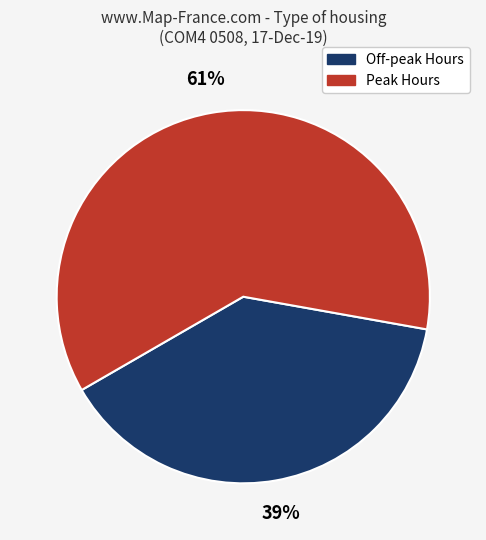

Which slice is the smallest?

Off-peak Hours